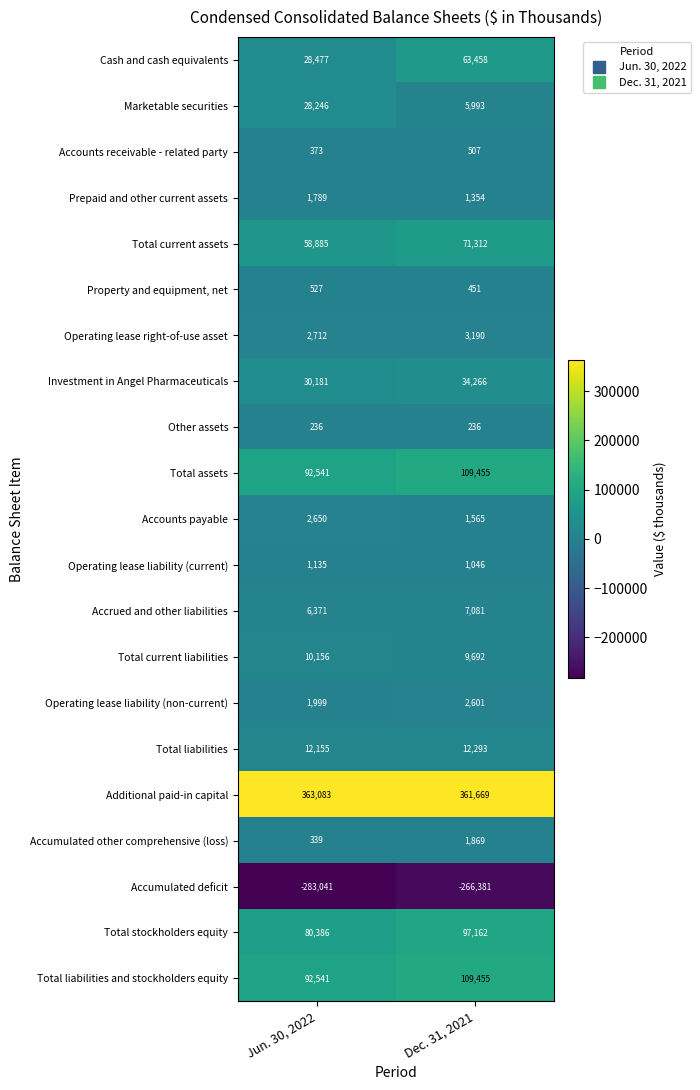

What is the sum of all Total current liabilities values?

19848